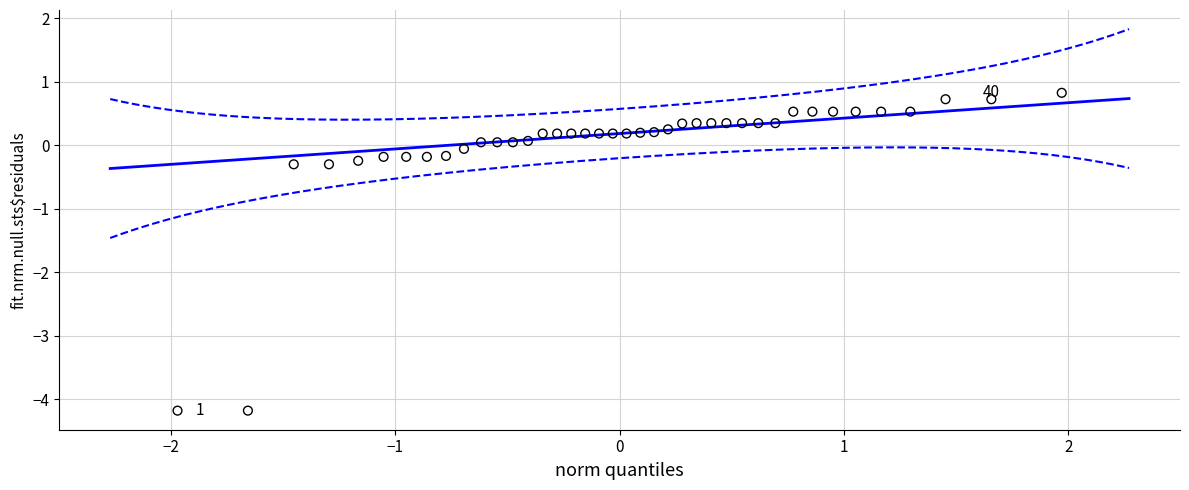

What is the range of Y values (max minus min)?

5.0